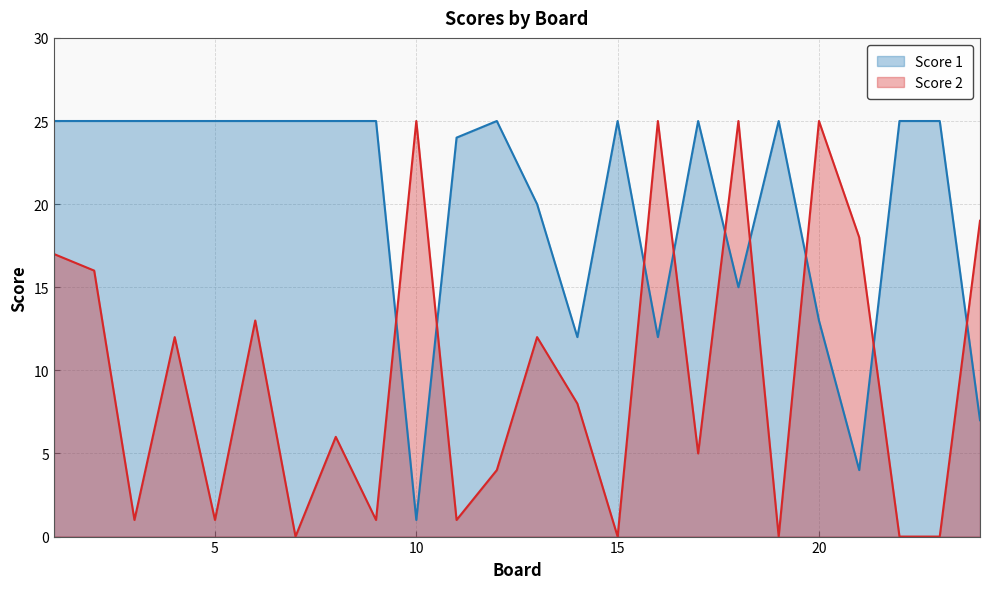

Reading left to right, transcribe all the data shown in this chart.

Score 1: 1=25	2=25	3=25	4=25	5=25	6=25	7=25	8=25	9=25	10=1	11=24	12=25	13=20	14=12	15=25	16=12	17=25	18=15	19=25	20=13	21=4	22=25	23=25	24=7
Score 2: 1=17	2=16	3=1	4=12	5=1	6=13	7=0	8=6	9=1	10=25	11=1	12=4	13=12	14=8	15=0	16=25	17=5	18=25	19=0	20=25	21=18	22=0	23=0	24=19